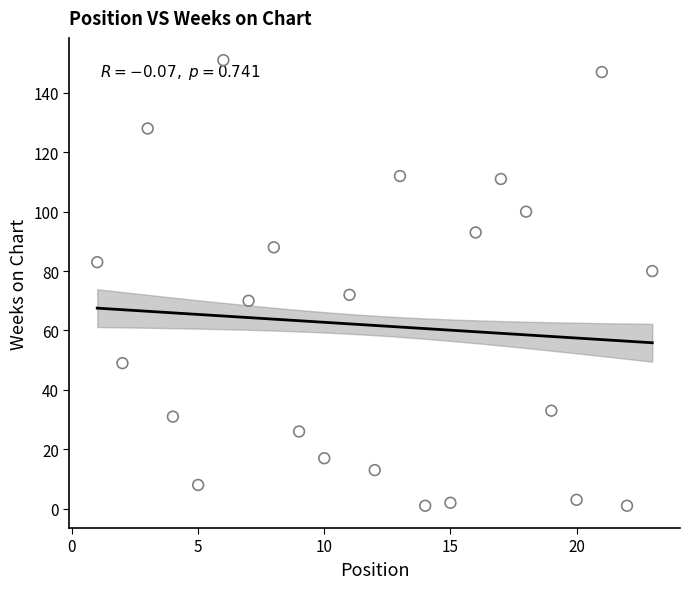

What is the range of Y values (max minus min)?

150